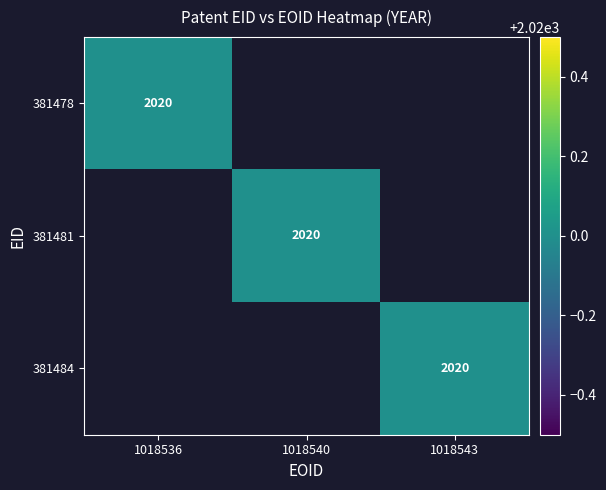

Which category has the highest value across all series?

1018536